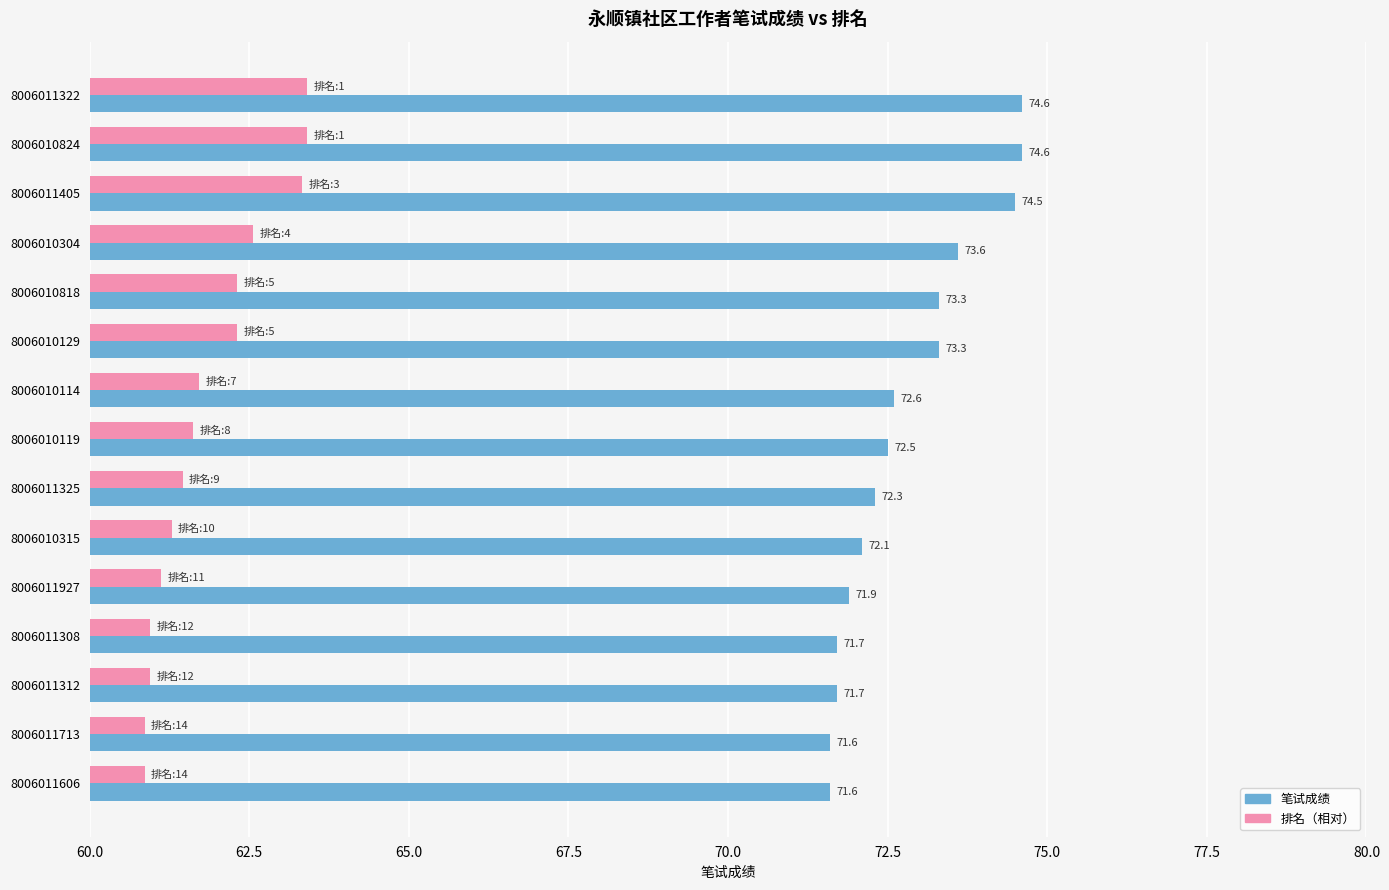

What value does the 笔试成绩 series have at 8006010114?

72.6